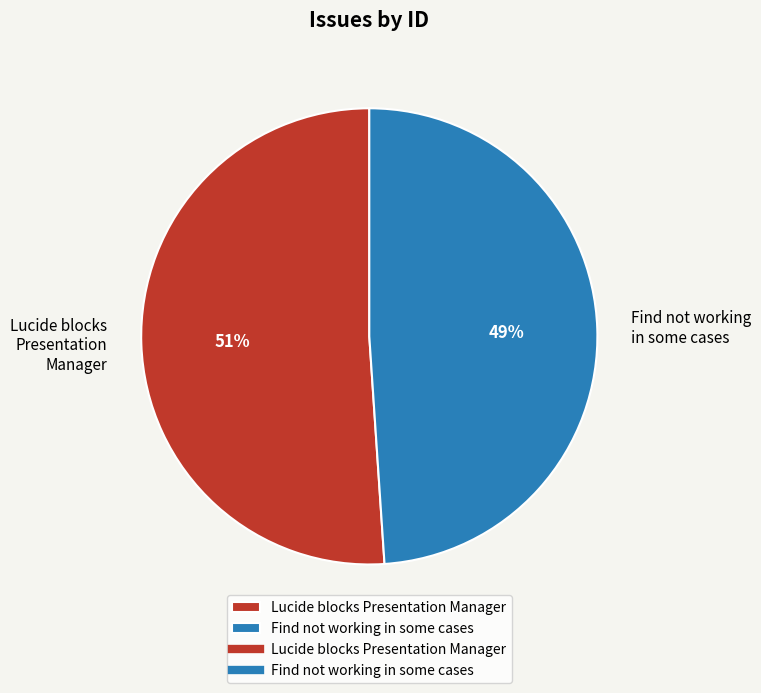

To the nearest percent, what is the average slice percentage?

50%